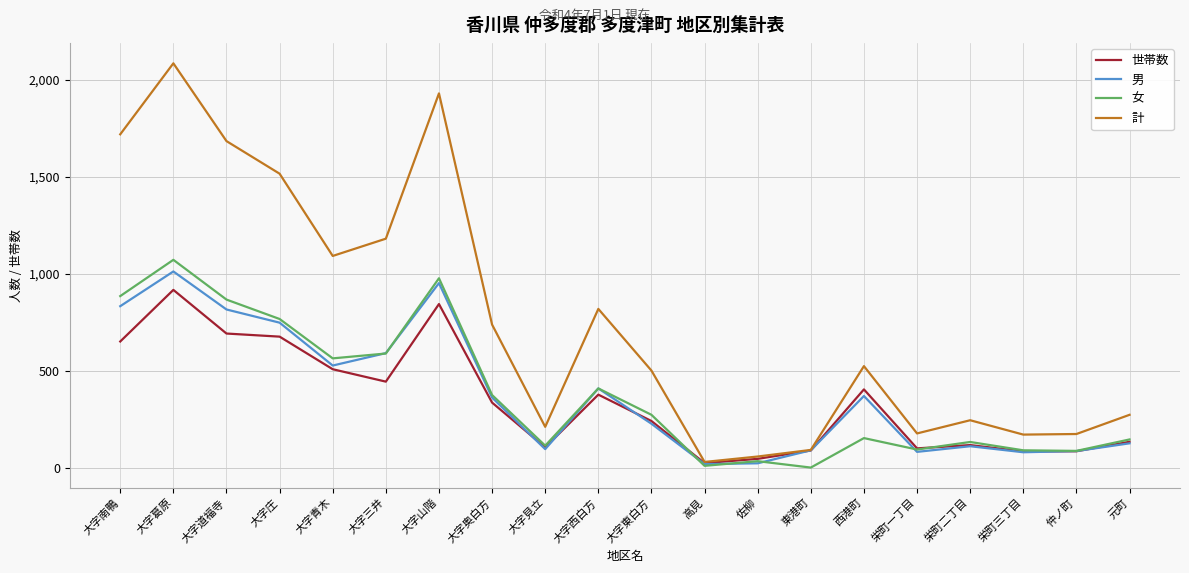

How many interior local peaks does the 男 series have?

5